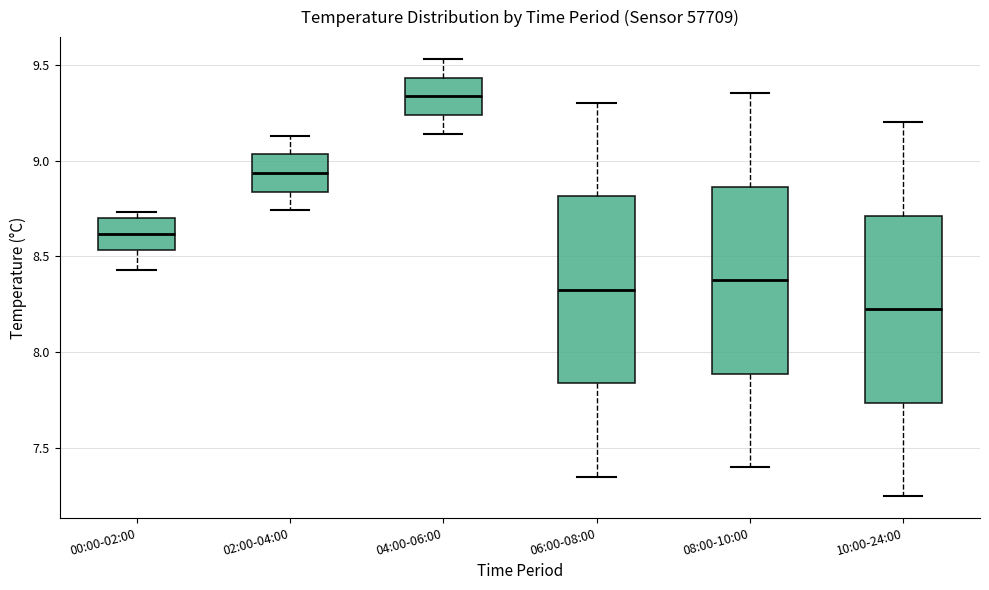

Reading left to right, read every box against the y-axis: the position of its median line, the range the box covers, and the ends of its whiskers. The values are not printed on the chart, so give them approximately, as read against the axis.

00:00-02:00: median 8.60, box 8.55 to 8.70, whiskers 8.45 to 8.75
02:00-04:00: median 8.95, box 8.85 to 9.05, whiskers 8.75 to 9.15
04:00-06:00: median 9.35, box 9.25 to 9.45, whiskers 9.15 to 9.55
06:00-08:00: median 8.35, box 7.85 to 8.80, whiskers 7.35 to 9.30
08:00-10:00: median 8.40, box 7.90 to 8.85, whiskers 7.40 to 9.35
10:00-24:00: median 8.25, box 7.75 to 8.70, whiskers 7.25 to 9.20